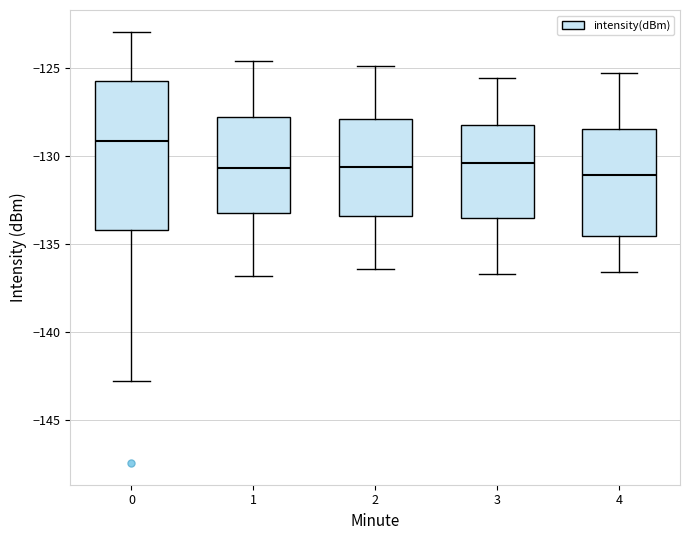

Reading left to right, read every box against the y-axis: the position of its median line, the range the box covers, and the ends of its whiskers. The values are not printed on the chart, so give them approximately, as read against the axis.

0: median -129.0, box -134.0 to -126.0, whiskers -143.0 to -123.0
1: median -130.5, box -133.0 to -128.0, whiskers -137.0 to -124.5
2: median -130.5, box -133.5 to -128.0, whiskers -136.5 to -125.0
3: median -130.5, box -133.5 to -128.0, whiskers -136.5 to -125.5
4: median -131.0, box -134.5 to -128.5, whiskers -136.5 to -125.5